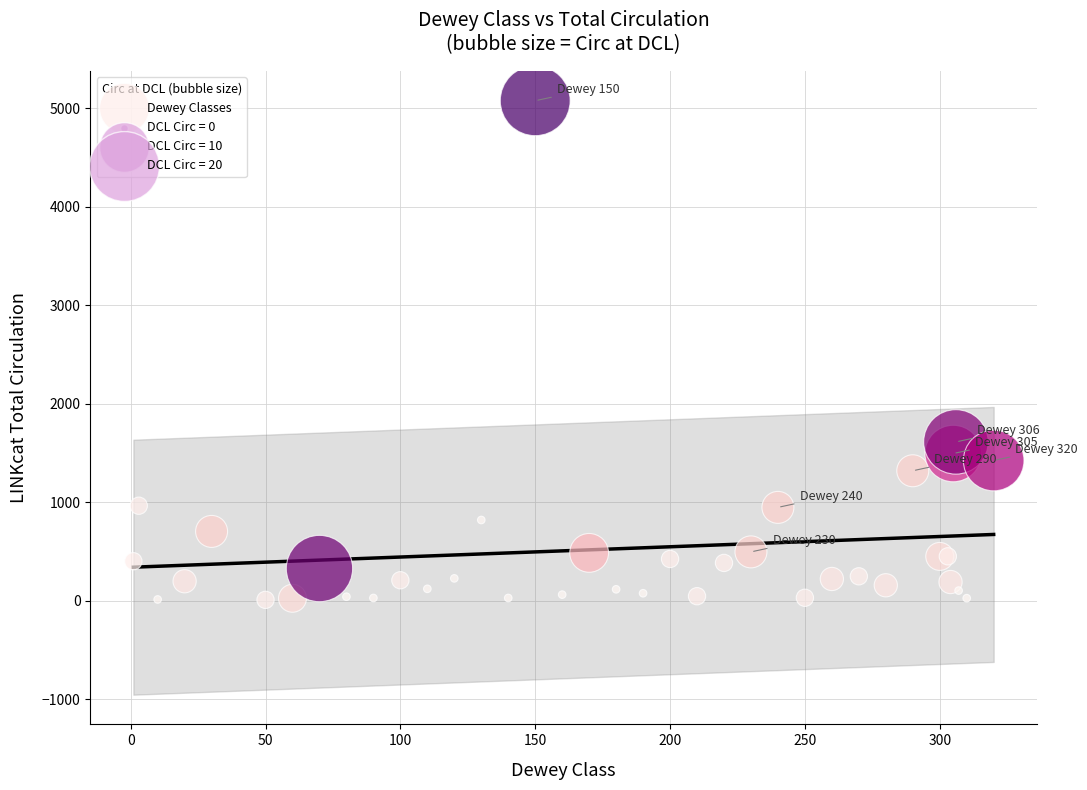

What Y value in the scatter plot is closest to 2543?

1613